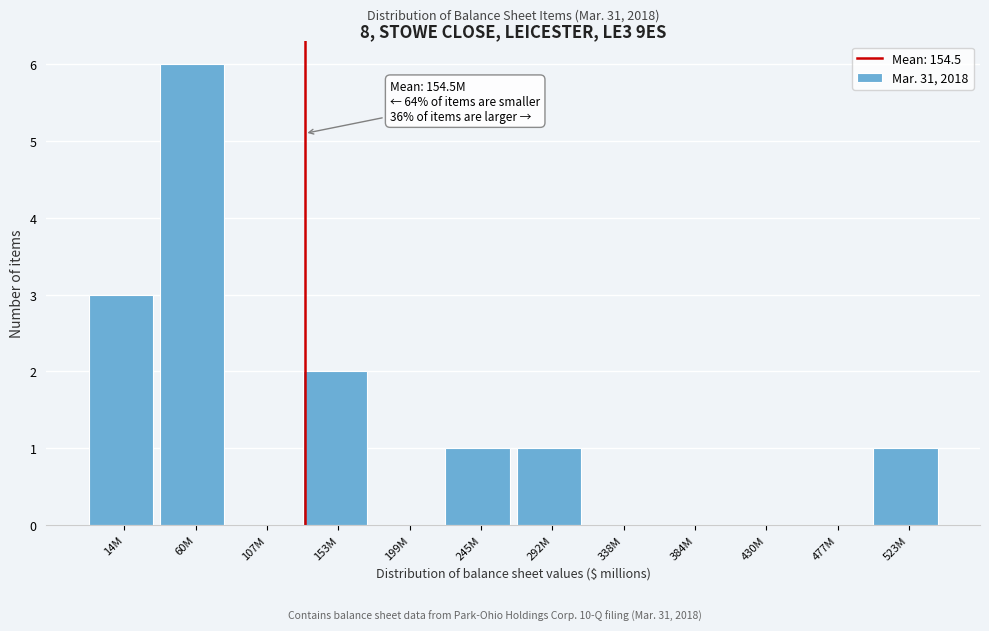

Reading right to left, transcribe all the data shown in this chart.

523M=1	477M=0	430M=0	384M=0	338M=0	292M=1	245M=1	199M=0	153M=2	107M=0	60M=6	14M=3